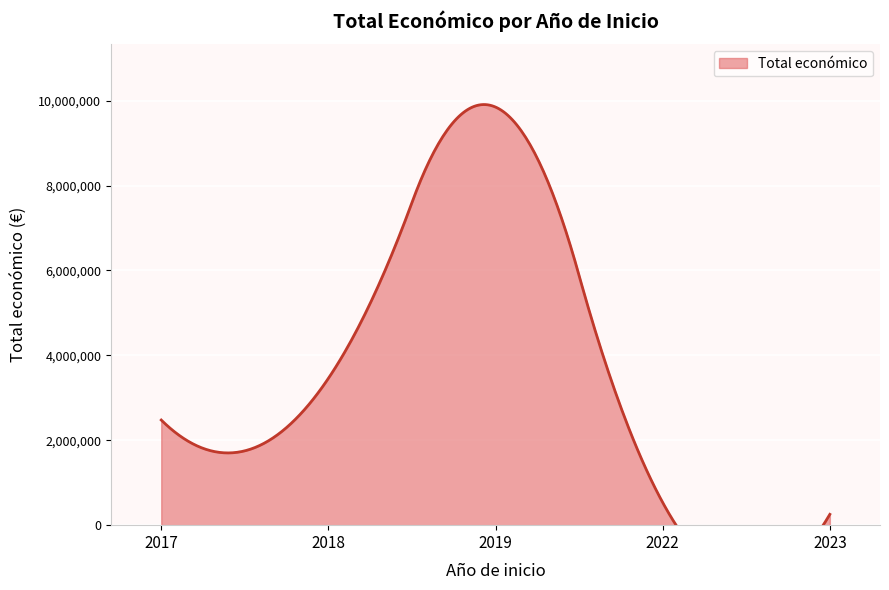

At which category does the data reach its first local valley?

2017